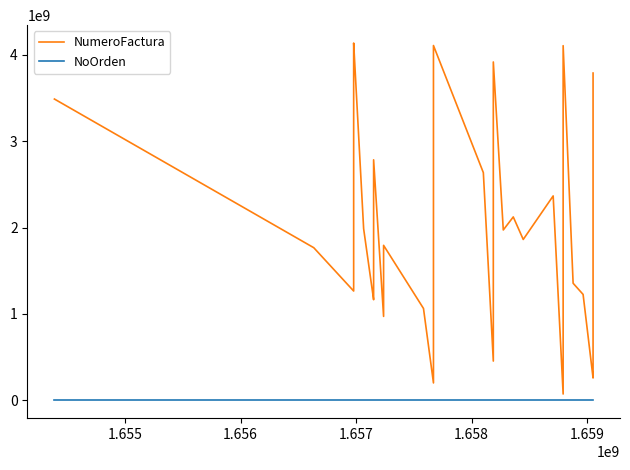

True or false: NumeroFactura and NoOrden intersect in this chart.

False